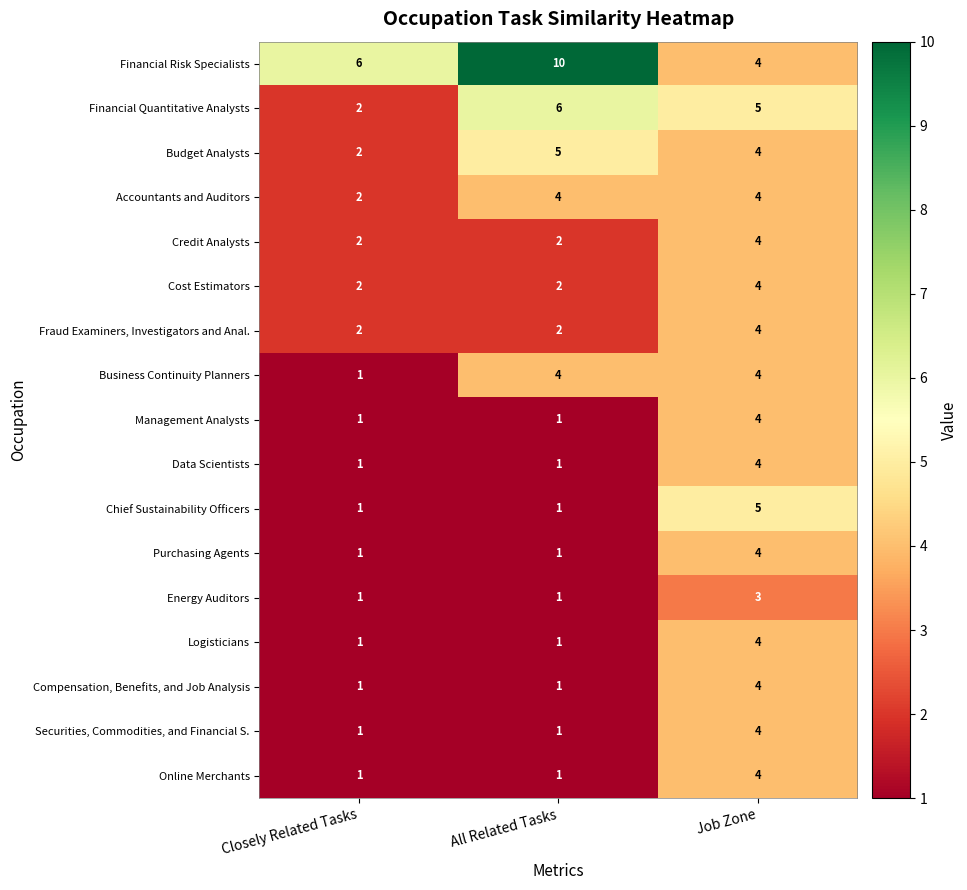

At which category is the sum across all series the highest?

Job Zone